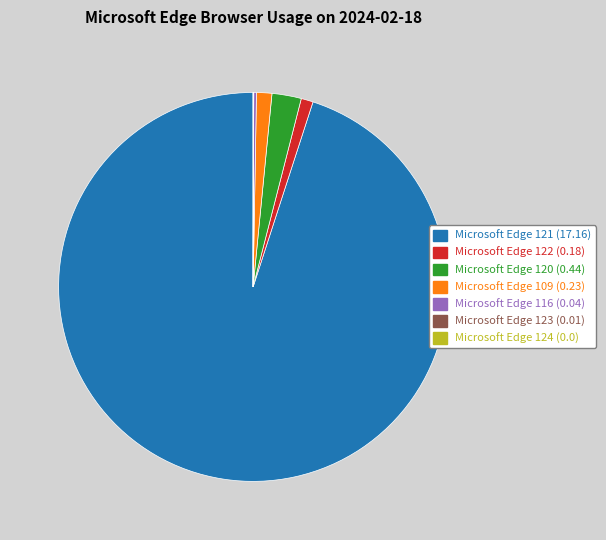

Which has a higher value, Microsoft Edge 120 or Microsoft Edge 121?

Microsoft Edge 121